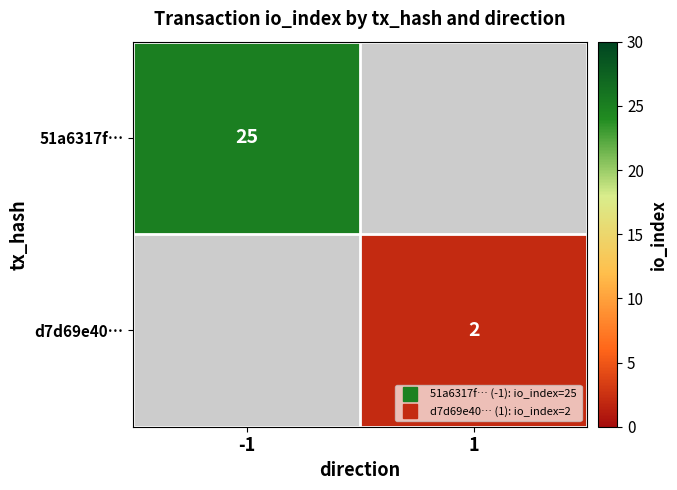

Is the value of 51a6317f… at -1 greater than the value of d7d69e40… at -1?

No